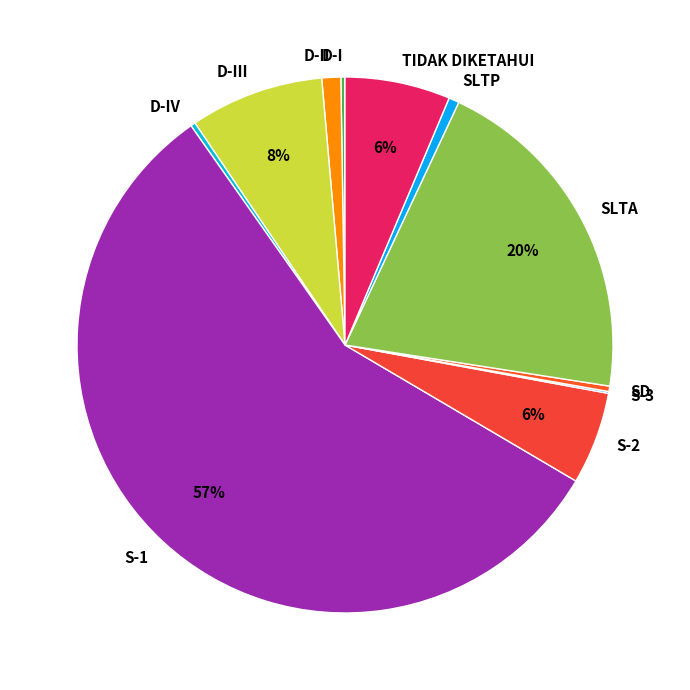

The S-2 slice represents 6% of the pie. True or false?

True